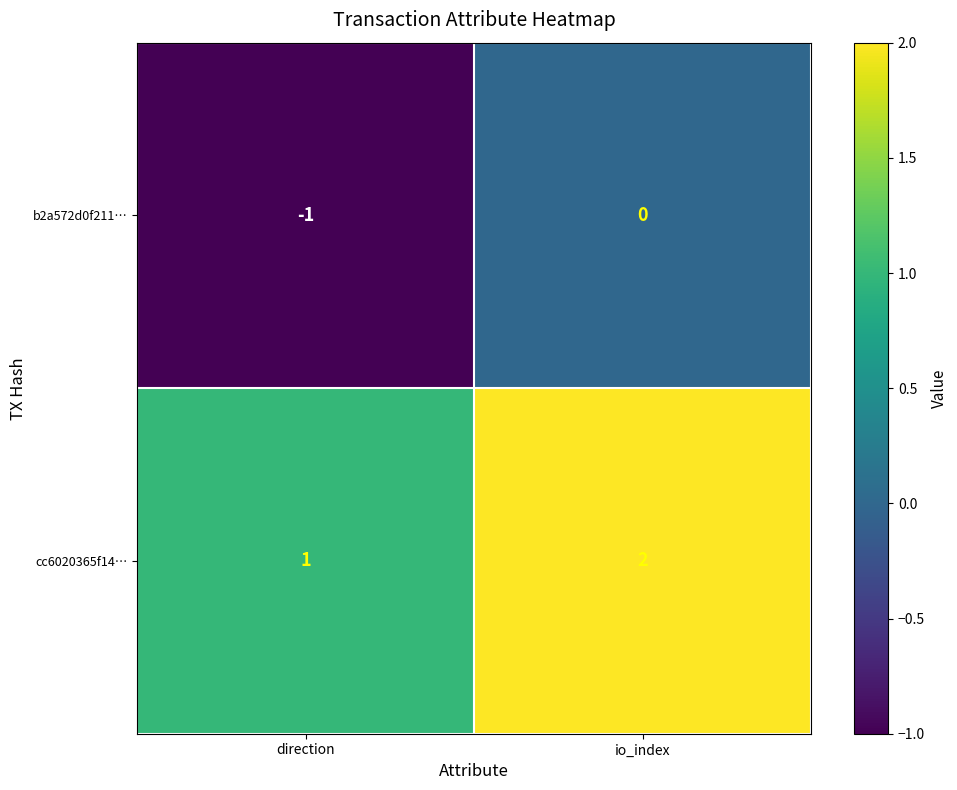

What is the maximum value shown in the chart?

2